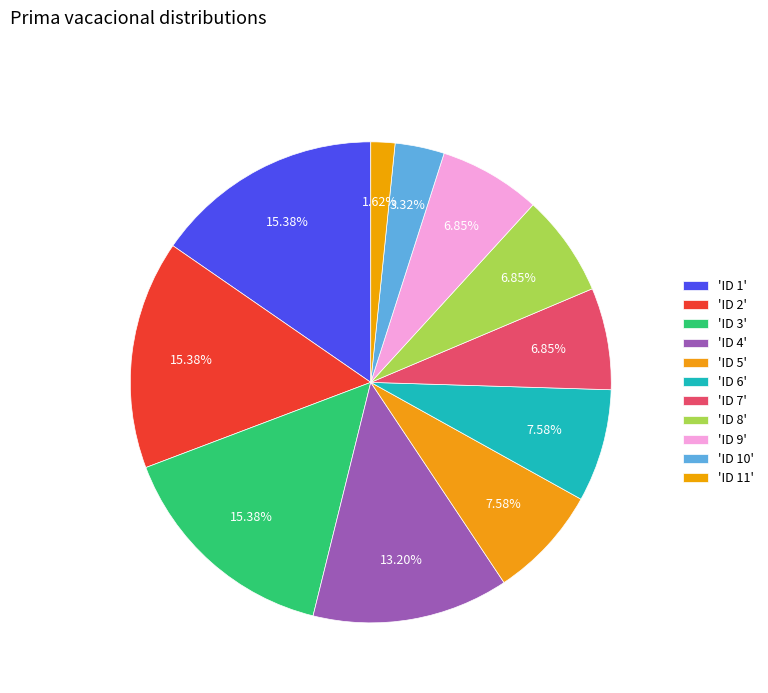

Is there a majority slice in this chart?

No